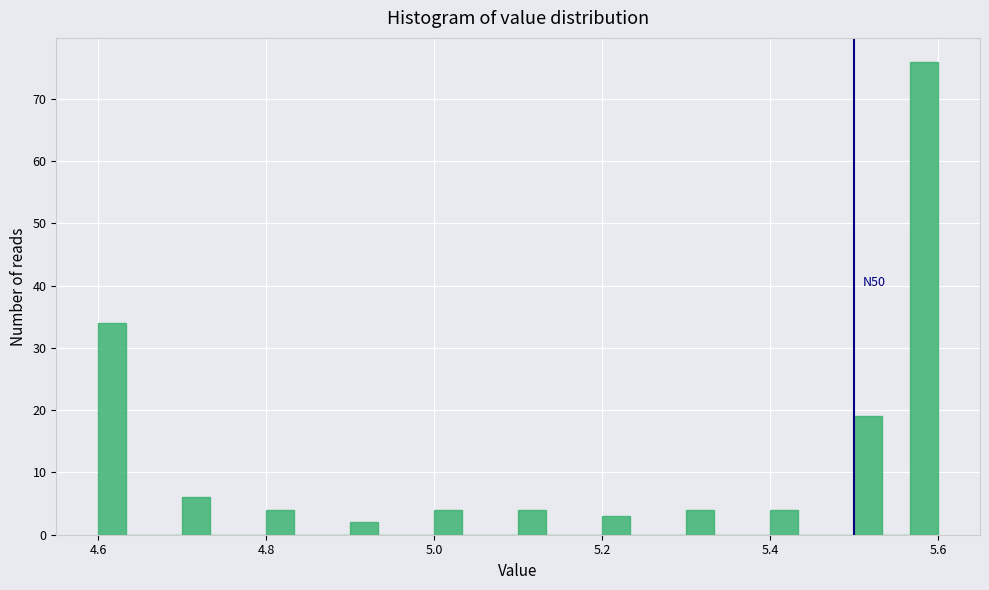

Read against the x-axis, roughly where is the centre of the tallest bar?

5.58